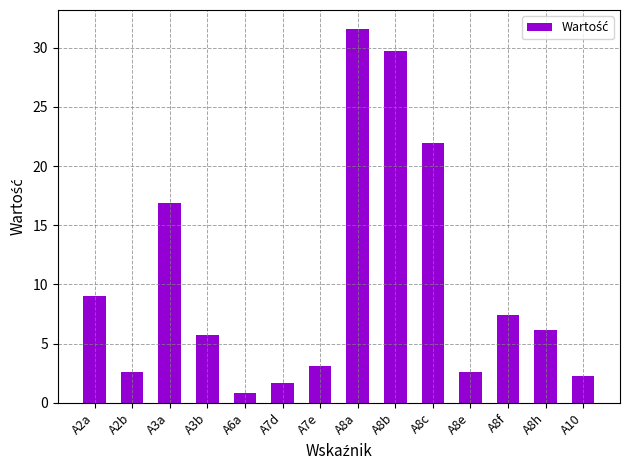

True or false: the data shows 2.3 at A8f.

False